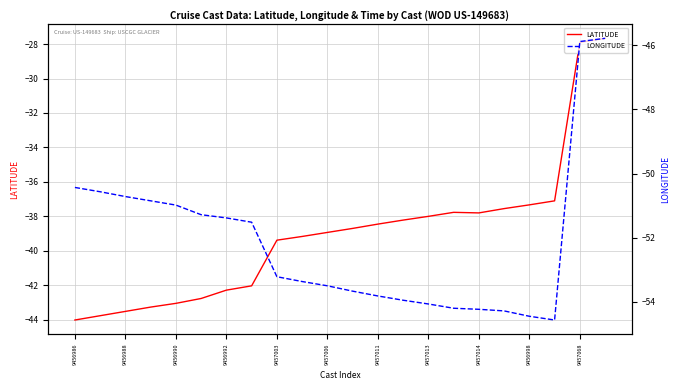

True or false: LATITUDE and LONGITUDE cross at least once.

False